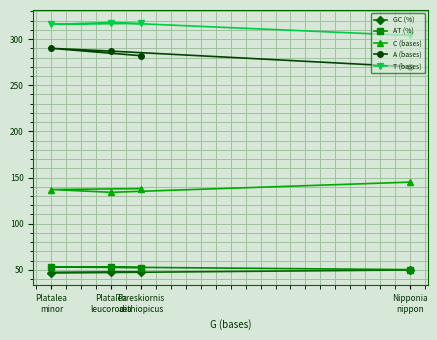

What is the label of the 1st point from the left?

Platalea
minor